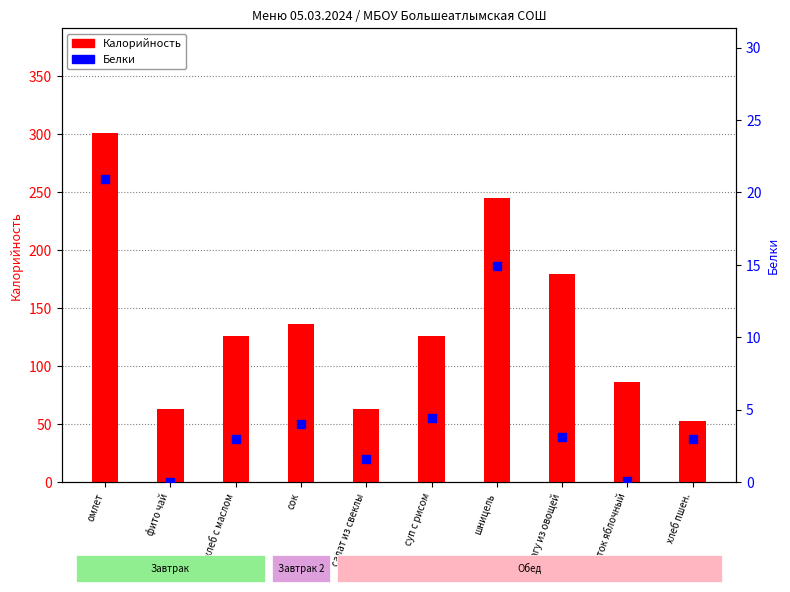

Is the value of Калорийность at рагу из овощей greater than the value of Белки at хлеб пшен.?

Yes